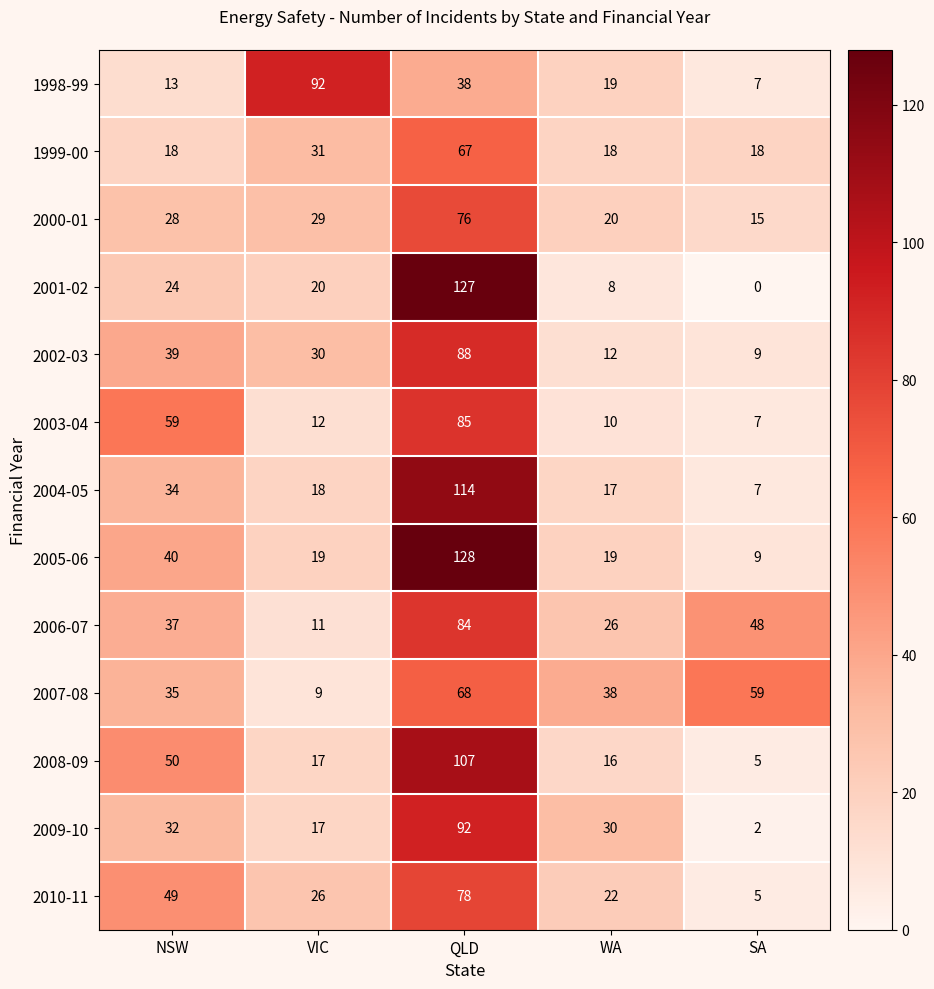

Which series has the largest range (max minus min)?

2001-02